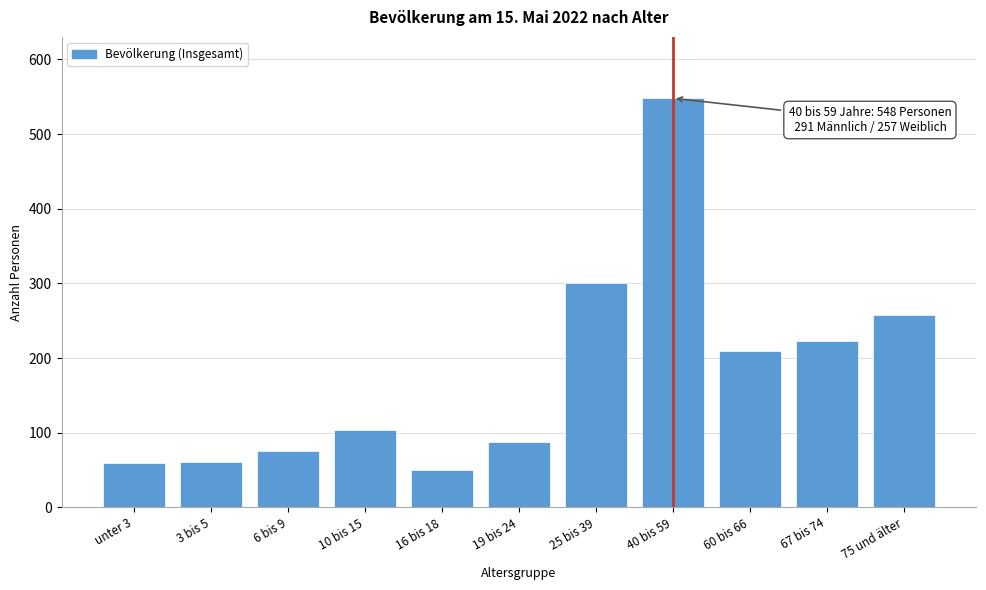

True or false: the data shows 548 at 40 bis 59.

True